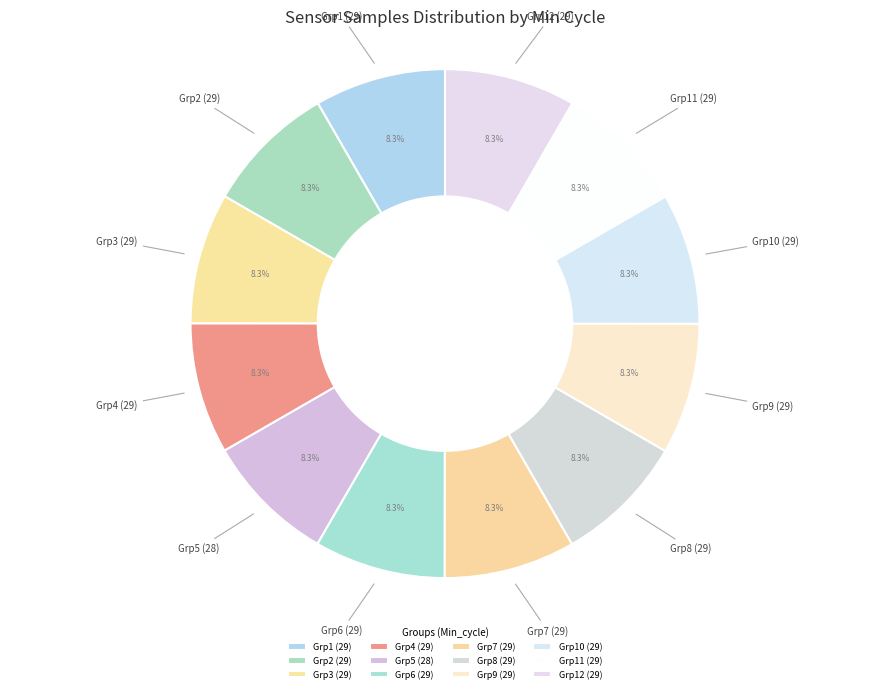

How many slices are in this pie chart?

12